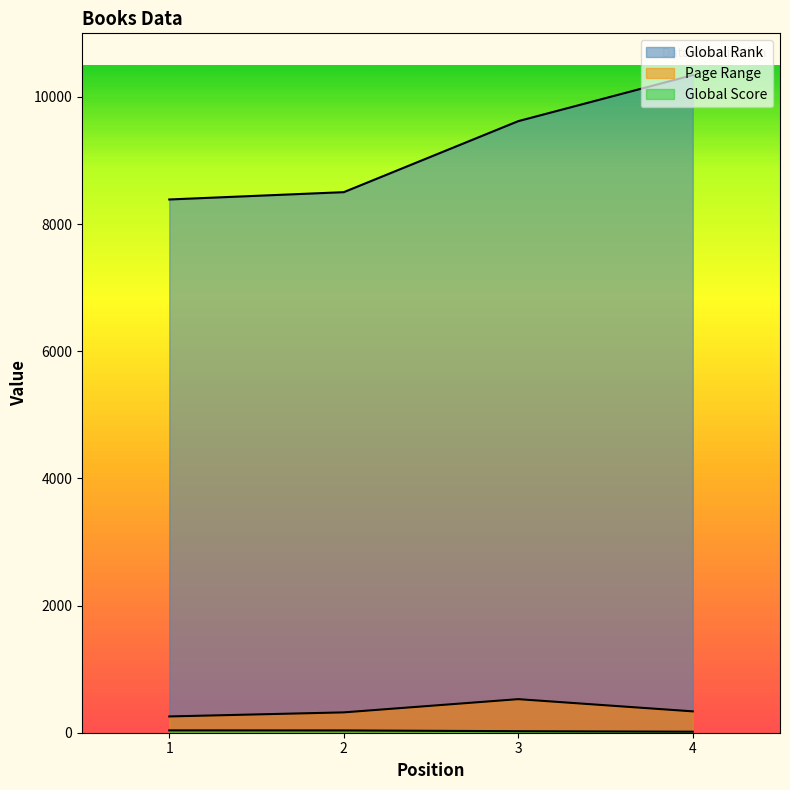

At which label does Global Rank first exceed 9619?

4